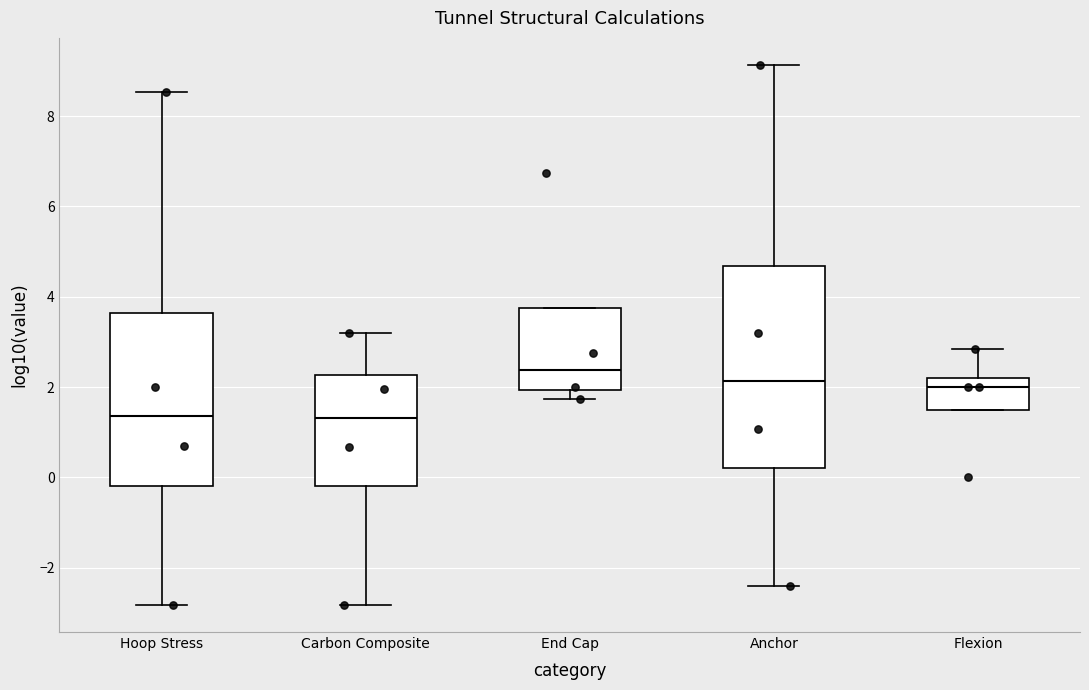

Which box has the highest median line?

End Cap